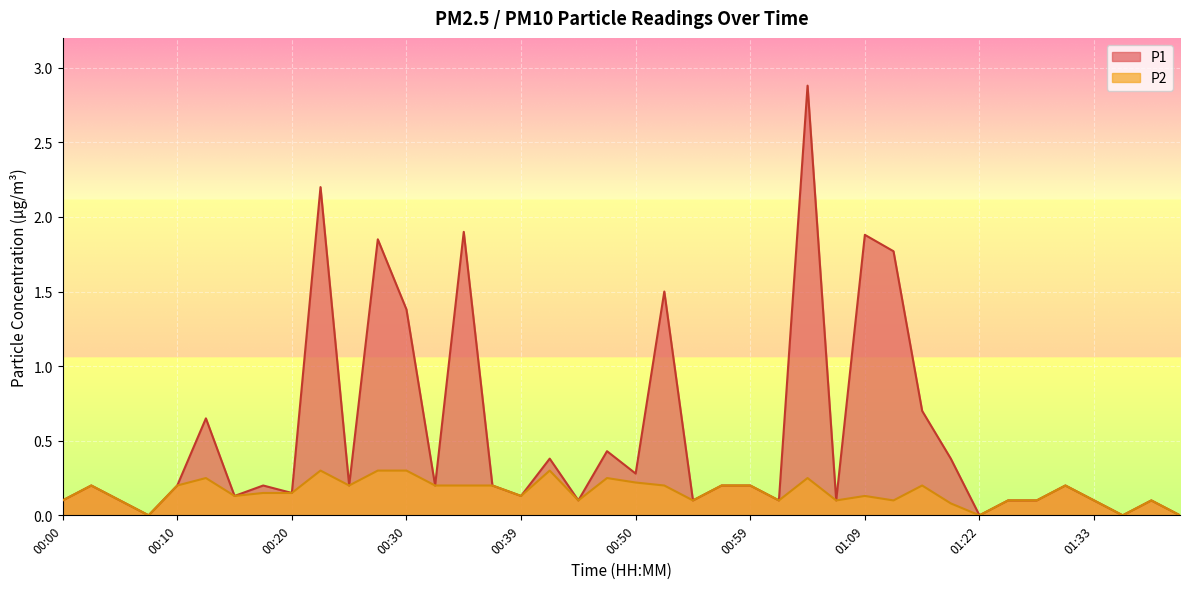

At which category is the sum across all series the highest?

01:04